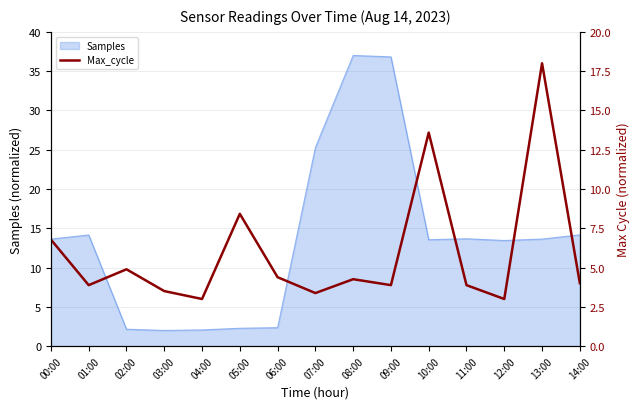

Where is the first local minimum?

01:00